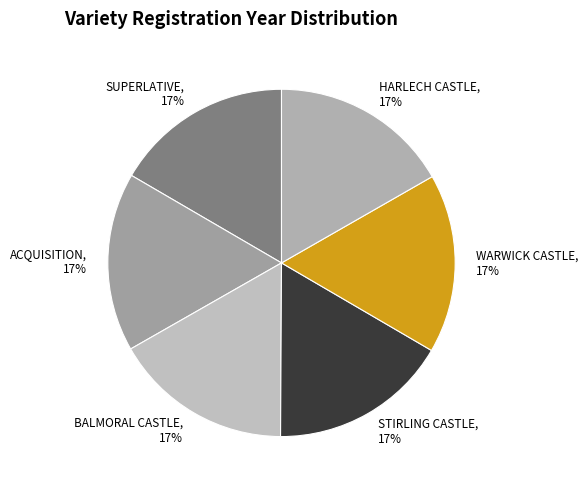

True or false: BALMORAL CASTLE accounts for 17% of the total.

True